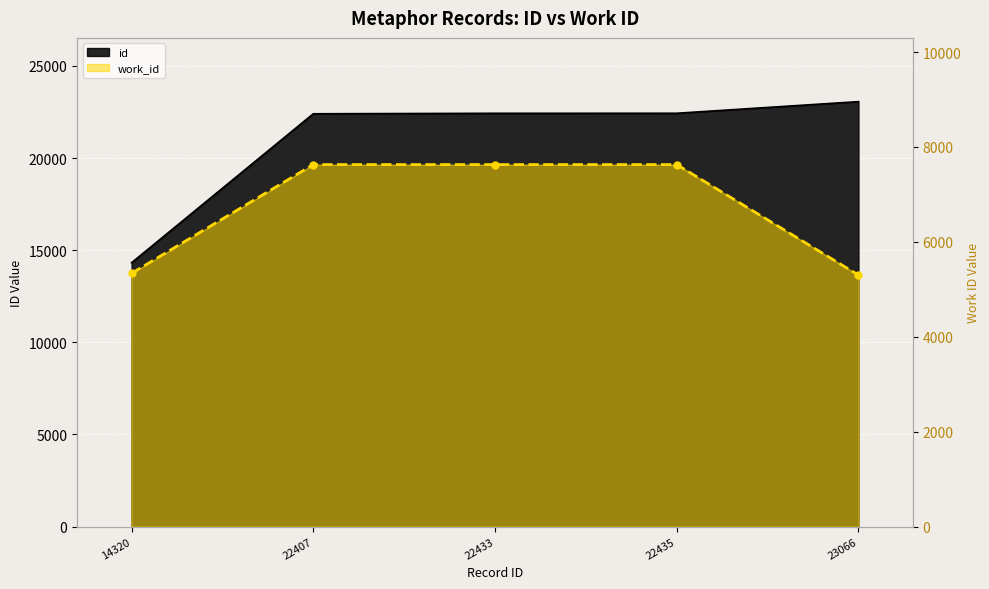

Reading left to right, what are all the values shown in this chart?

5337	7629	7629	7629	5301